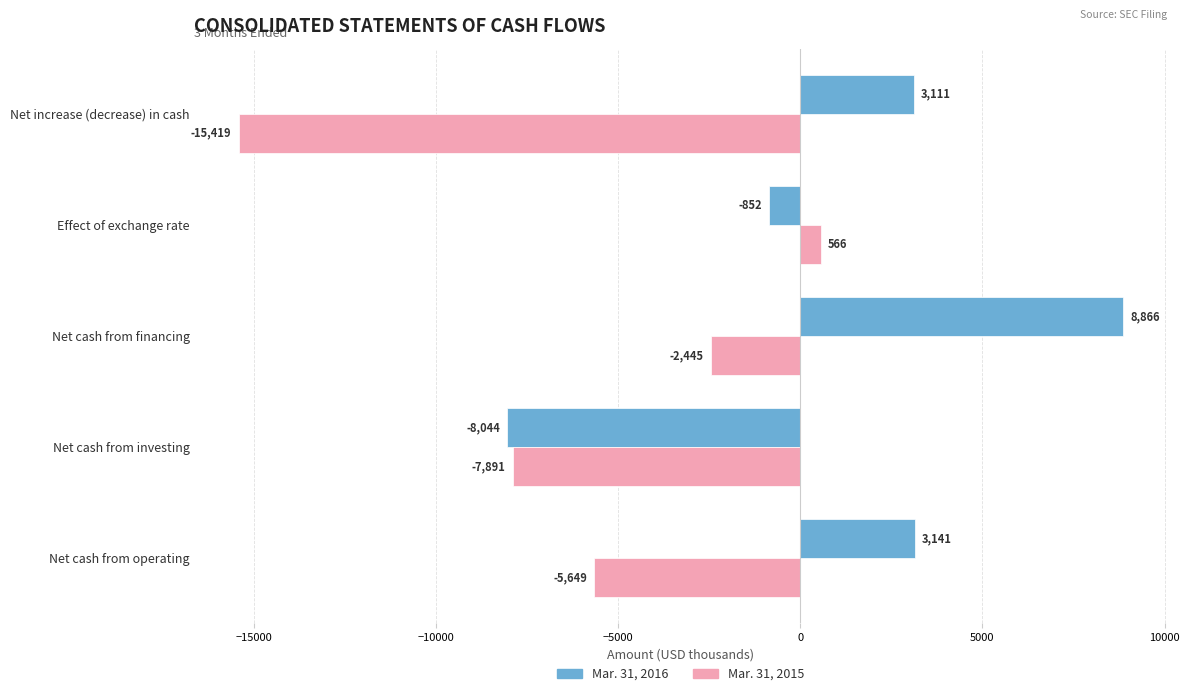

At which label is Mar. 31, 2015 closest to -7426?

Net cash from investing